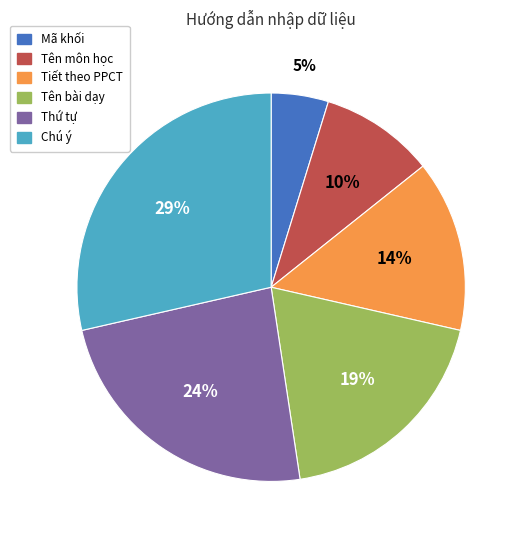

Is the sum of Tên bài dạy and Tên môn học greater than half?

No